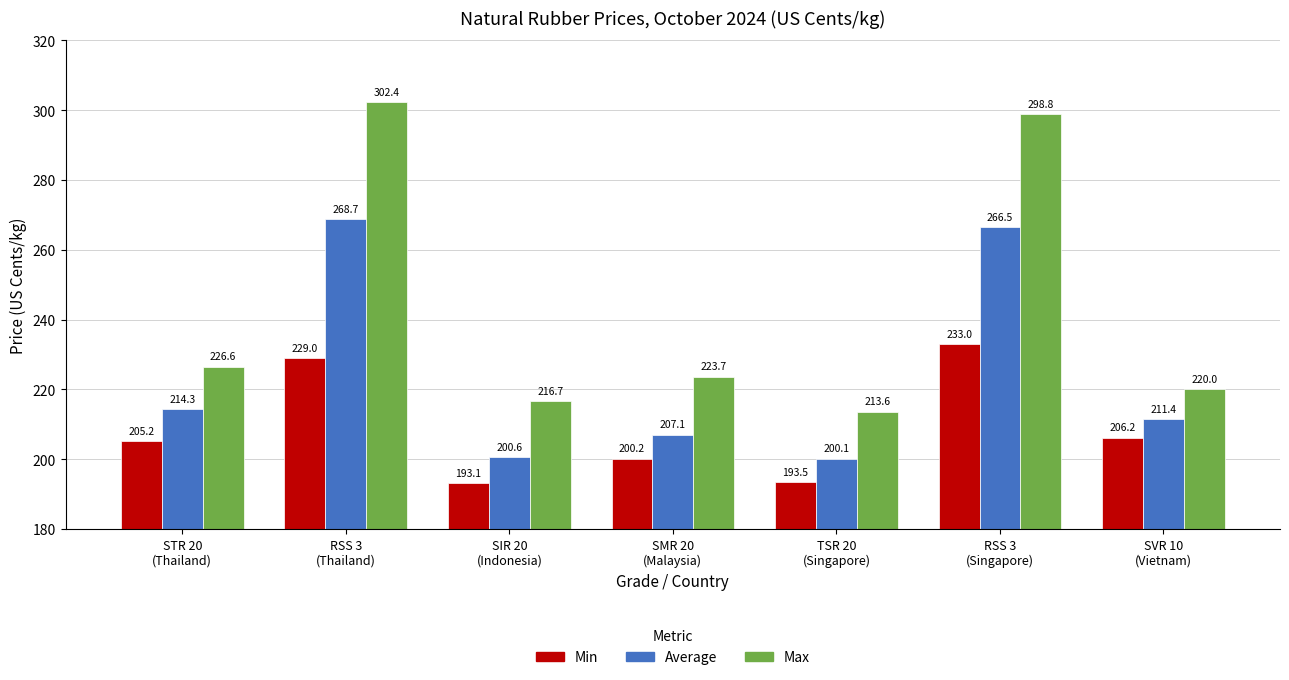

At how many categories does at least one series exceed 205?

7